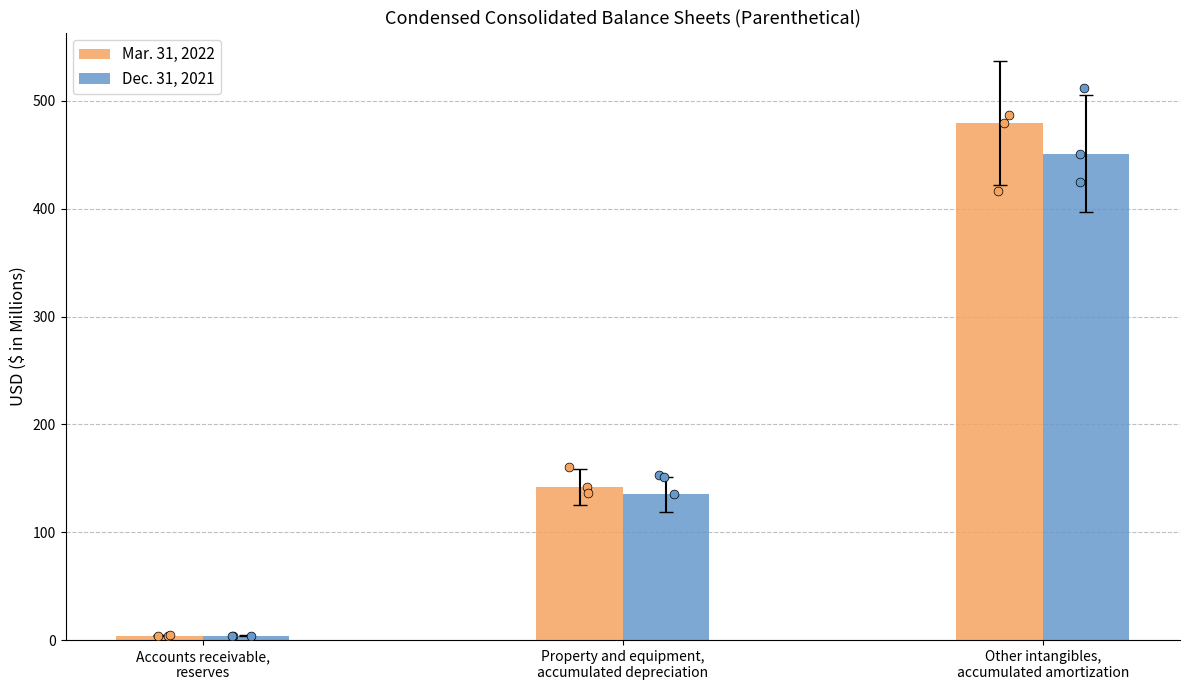

Which series contains the highest Y value?

Mar. 31, 2022